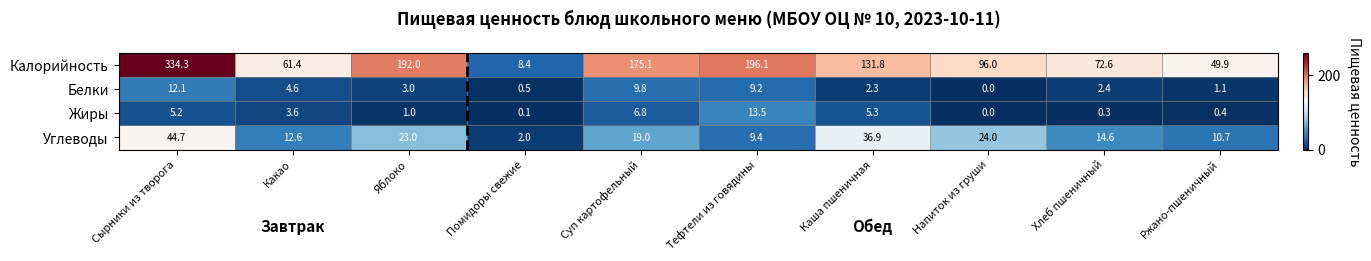

Is the value of Жиры at Помидоры свежие greater than the value of Белки at Напиток из груши?

Yes